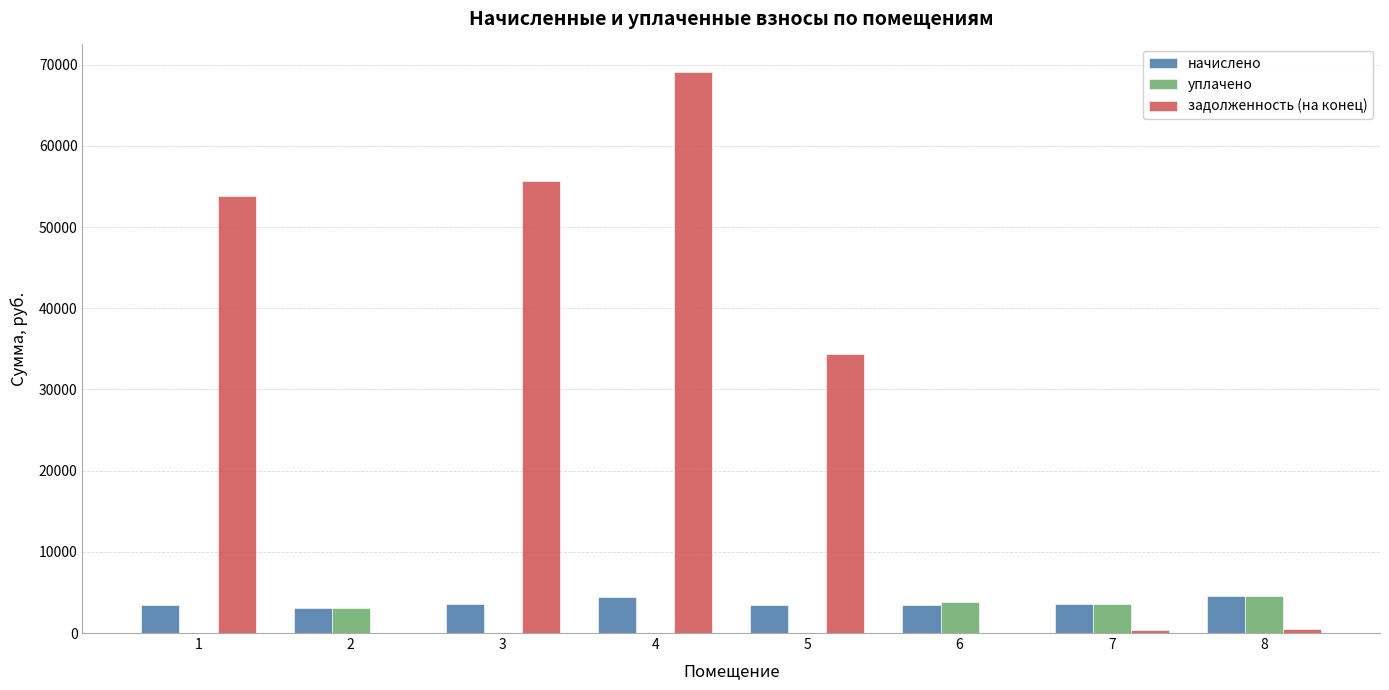

At which label does задолженность (на конец) first exceed 34393?

1